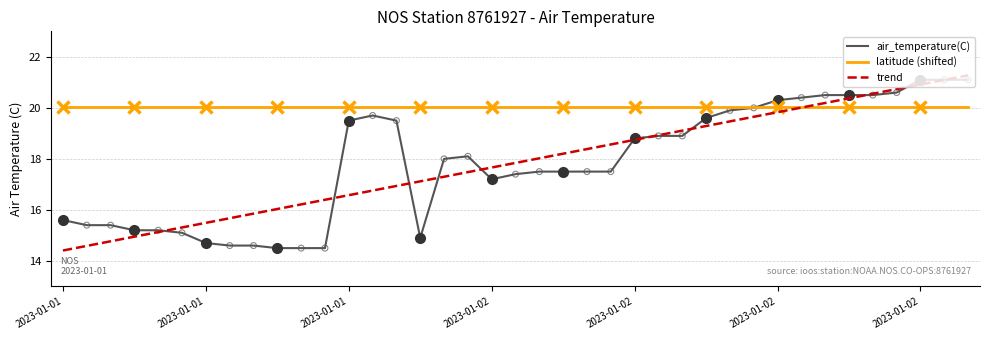

Which series has the largest total across all categories?

latitude (shifted)